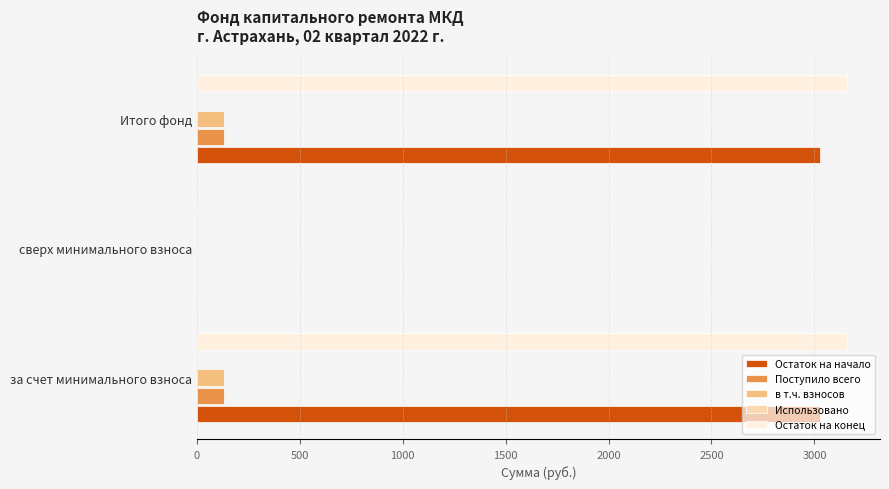

Which series changed the most between за счет минимального взноса and сверх минимального взноса?

Остаток на конец